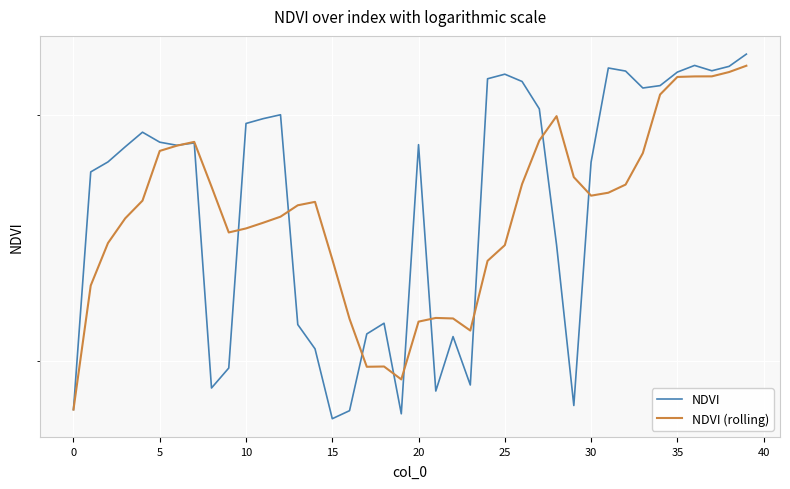

The value of NDVI at 24 is 0.6. True or false?

True